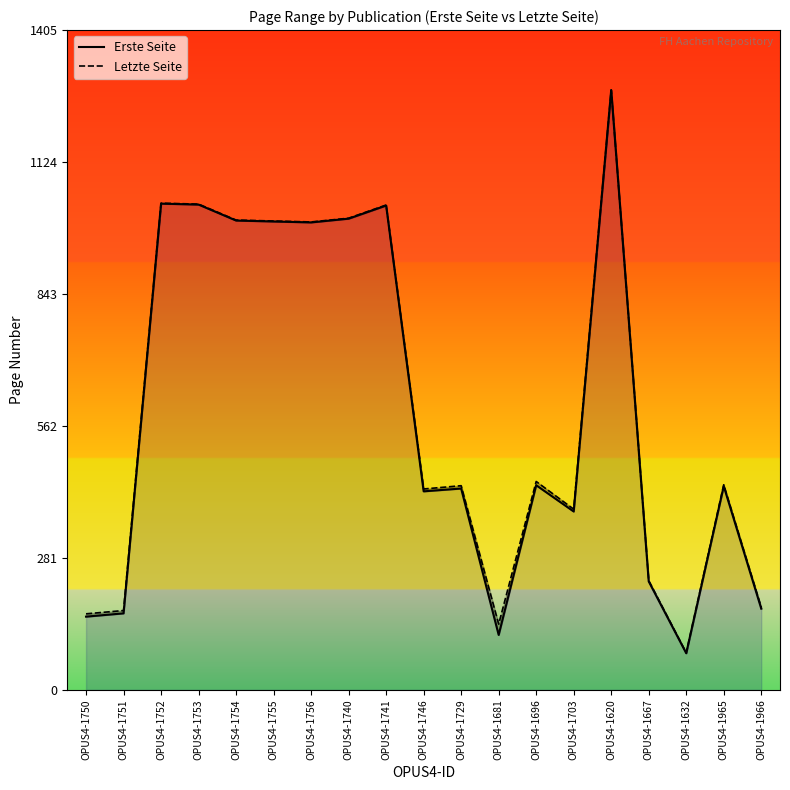

At which category is the sum across all series the highest?

OPUS4-1620